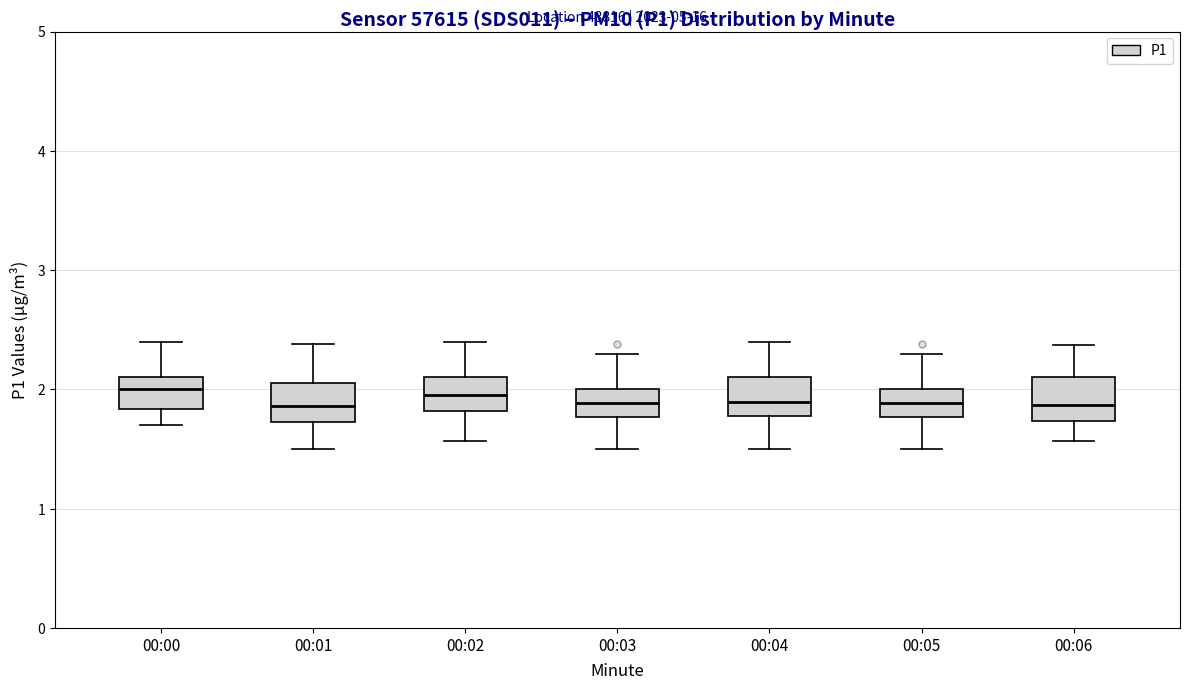

Where does the median line of the box for 00:02 sit on the y-axis? The values are not printed on the chart, so give them approximately, as read against the axis.

2.0